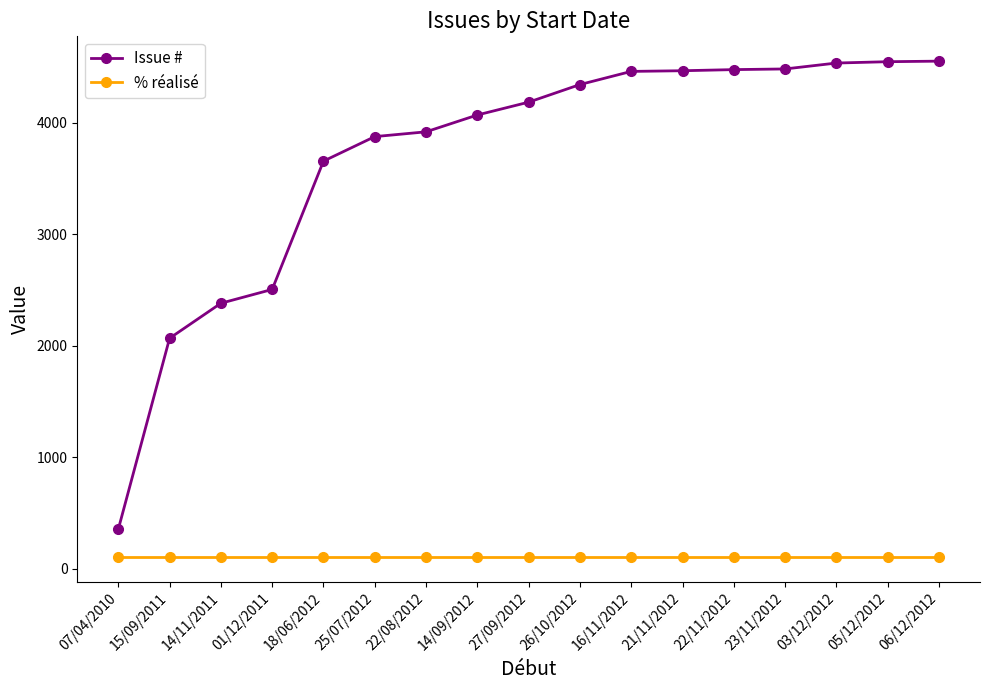

What is the label of the 16th point from the left?

05/12/2012